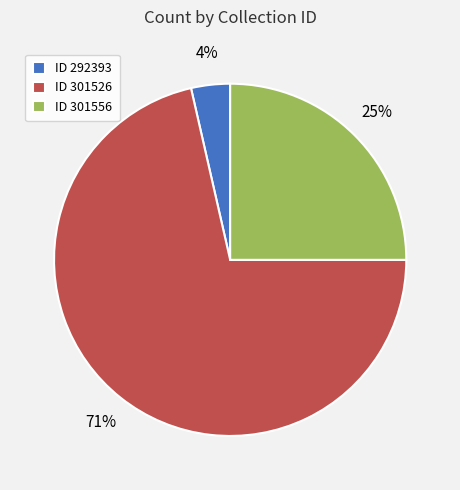

The ID 301526 slice represents 71% of the pie. True or false?

True